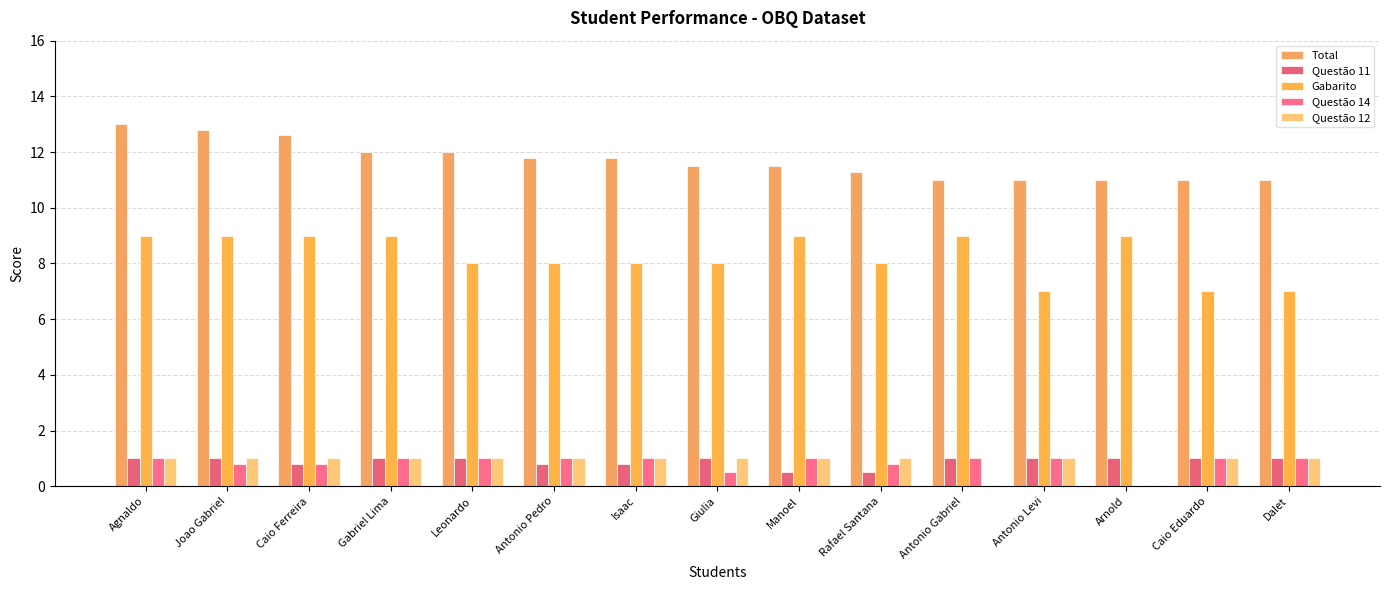

Are the bars horizontal?

No